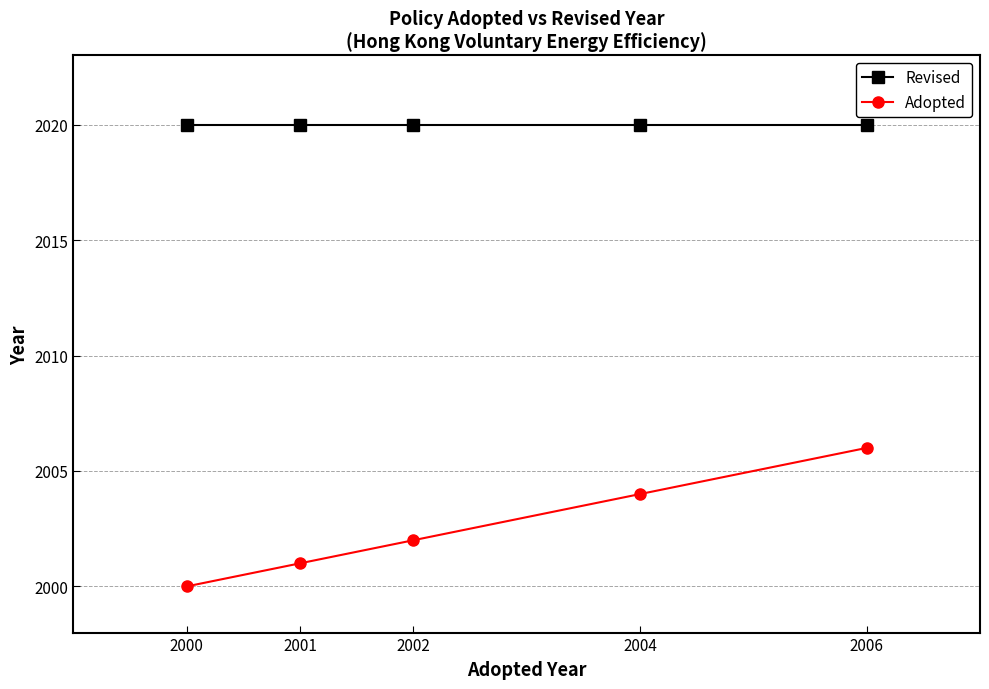

Read the Adopted value at 2004.

2004